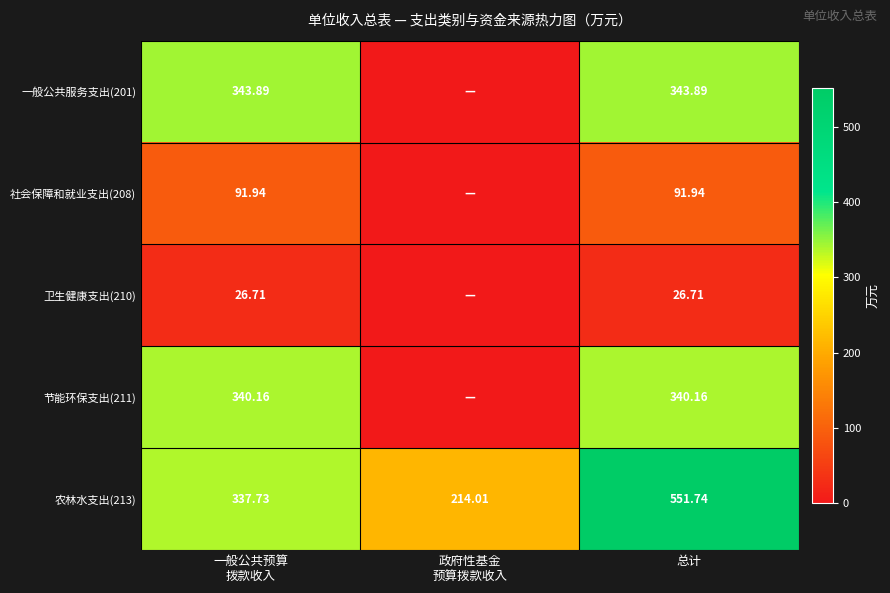

Which category has the highest value in the 农林水支出(213) series?

总计